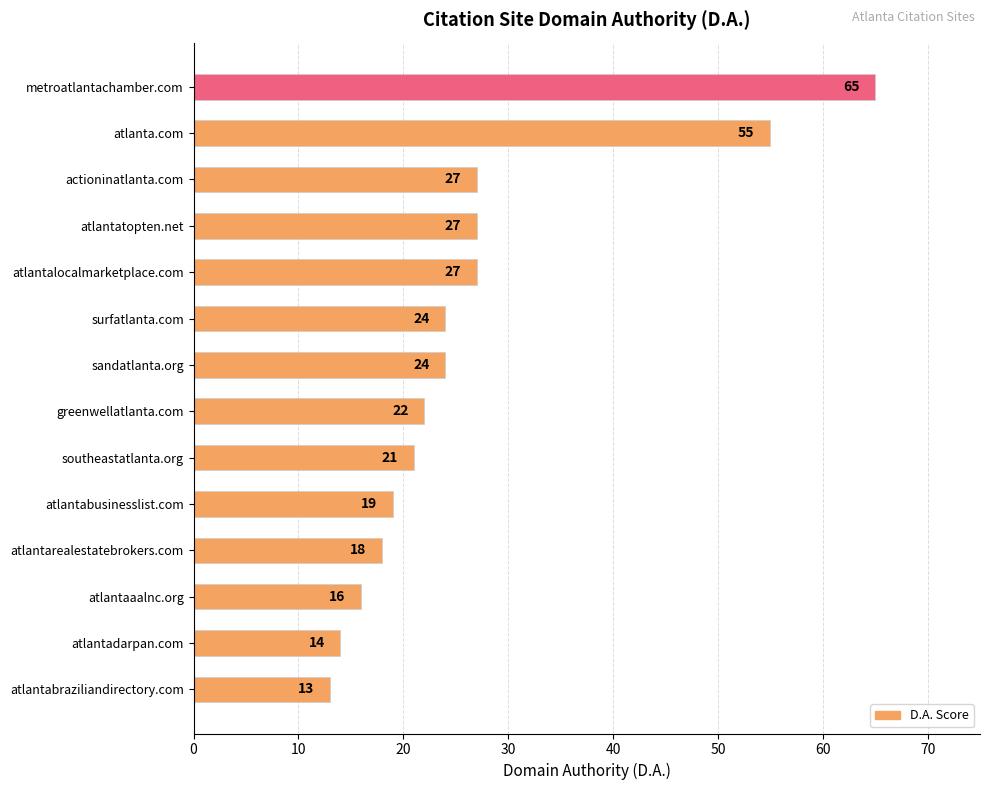

What is the smallest value displayed?

13